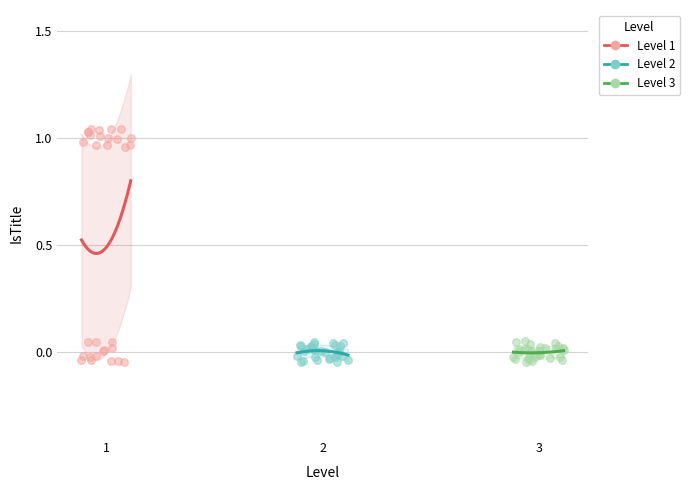

Which series has the widest spread of Y values?

Level 1